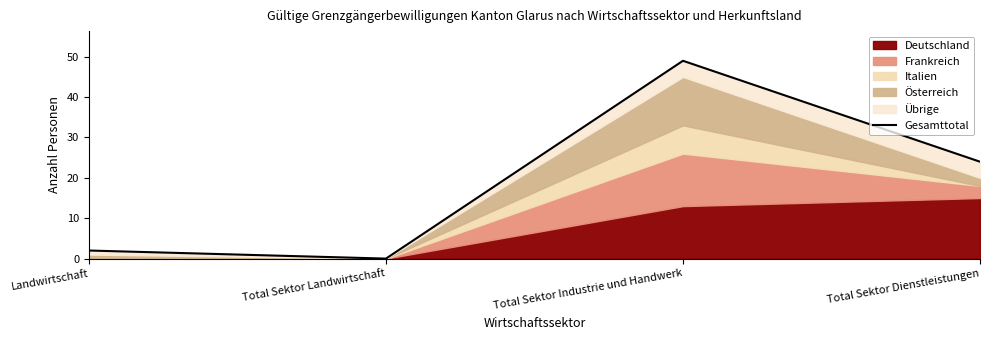

Count the number of categories in the chart.

4